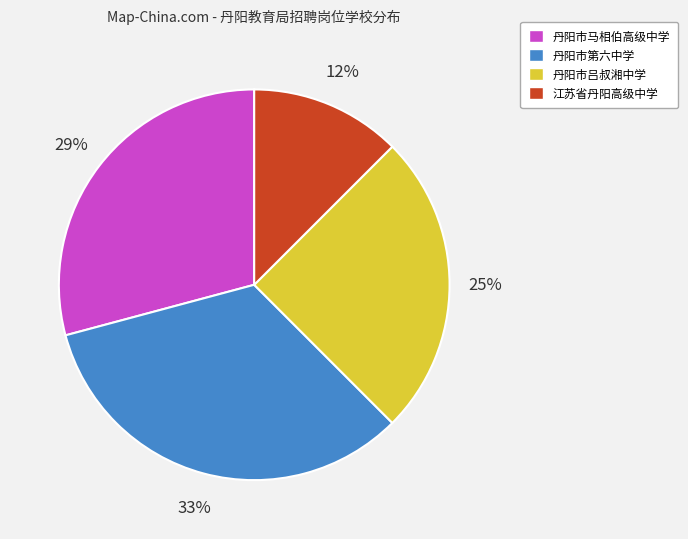

Do 江苏省丹阳高级中学 and 丹阳市第六中学 together represent more than half of the pie?

No